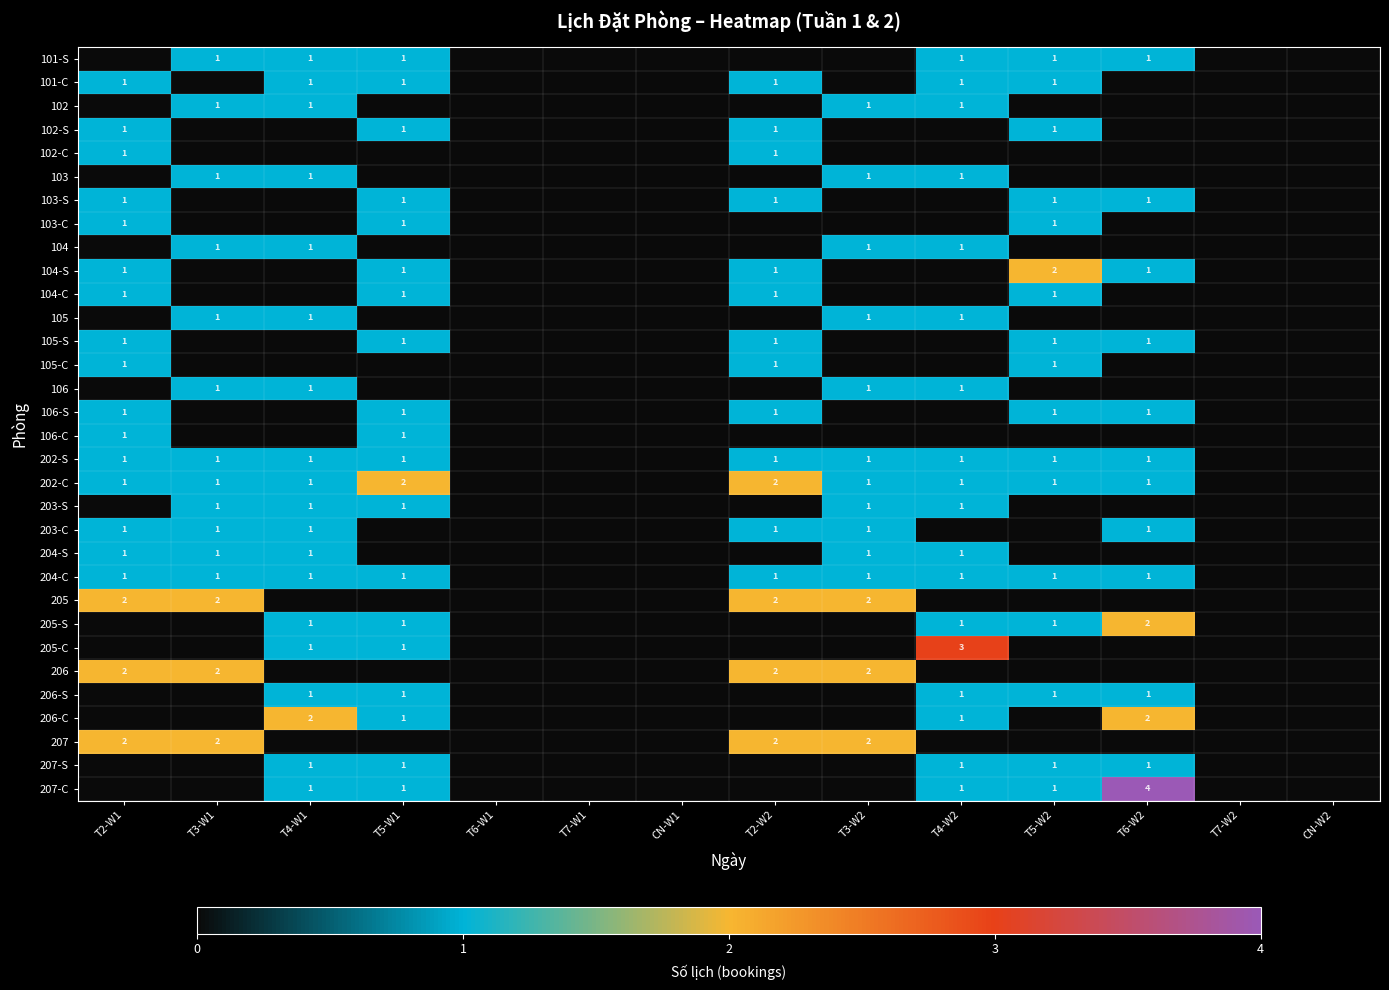

The 206-C series shows 1 at T5-W1. True or false?

True